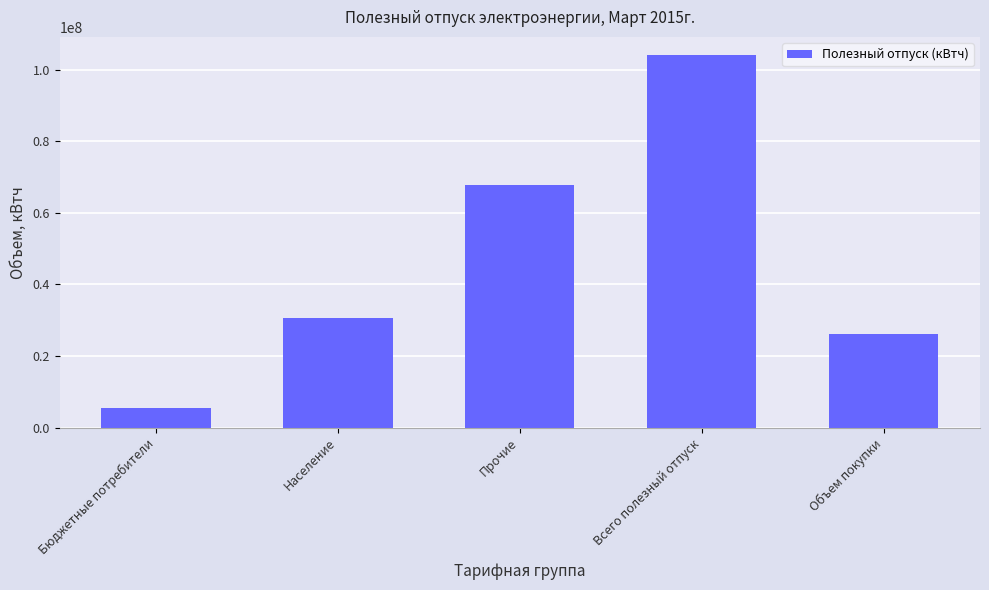

What is the average value?

46799086